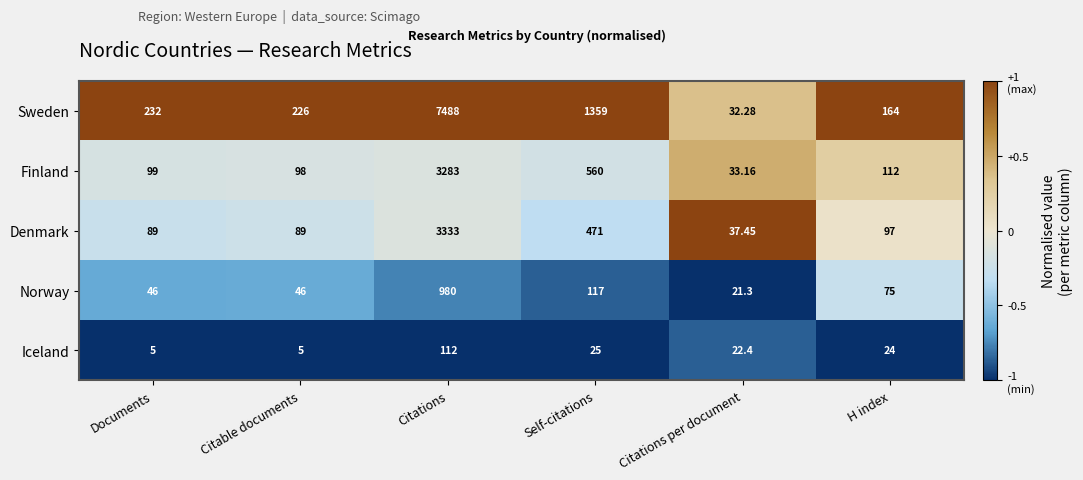

At which label is Finland closest to 1658?

Self-citations